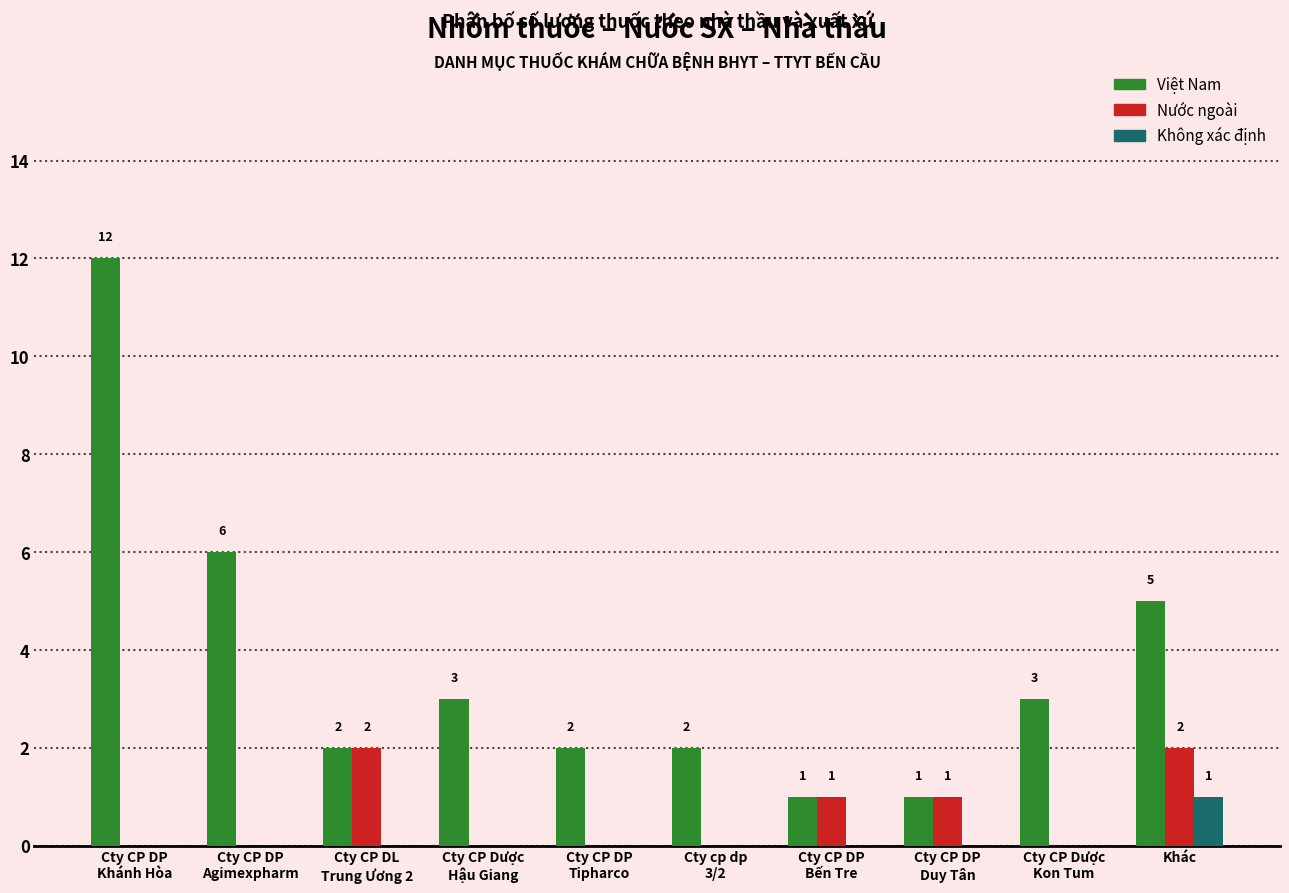

What is the maximum value for Việt Nam?

12